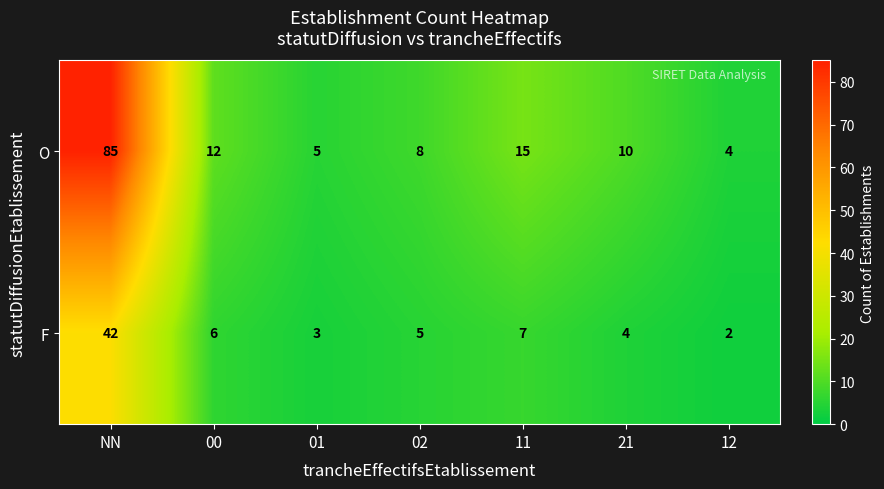

The value of O at 21 is 14. True or false?

False